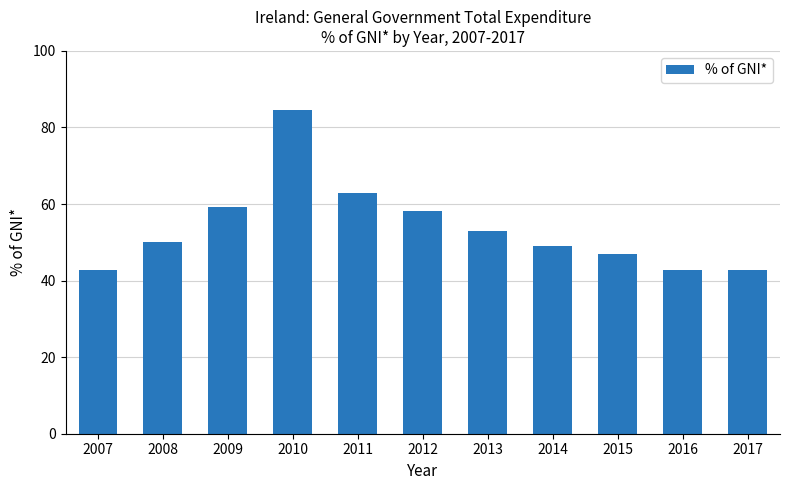

What is the difference between the values at 2011 and 2008?

12.8